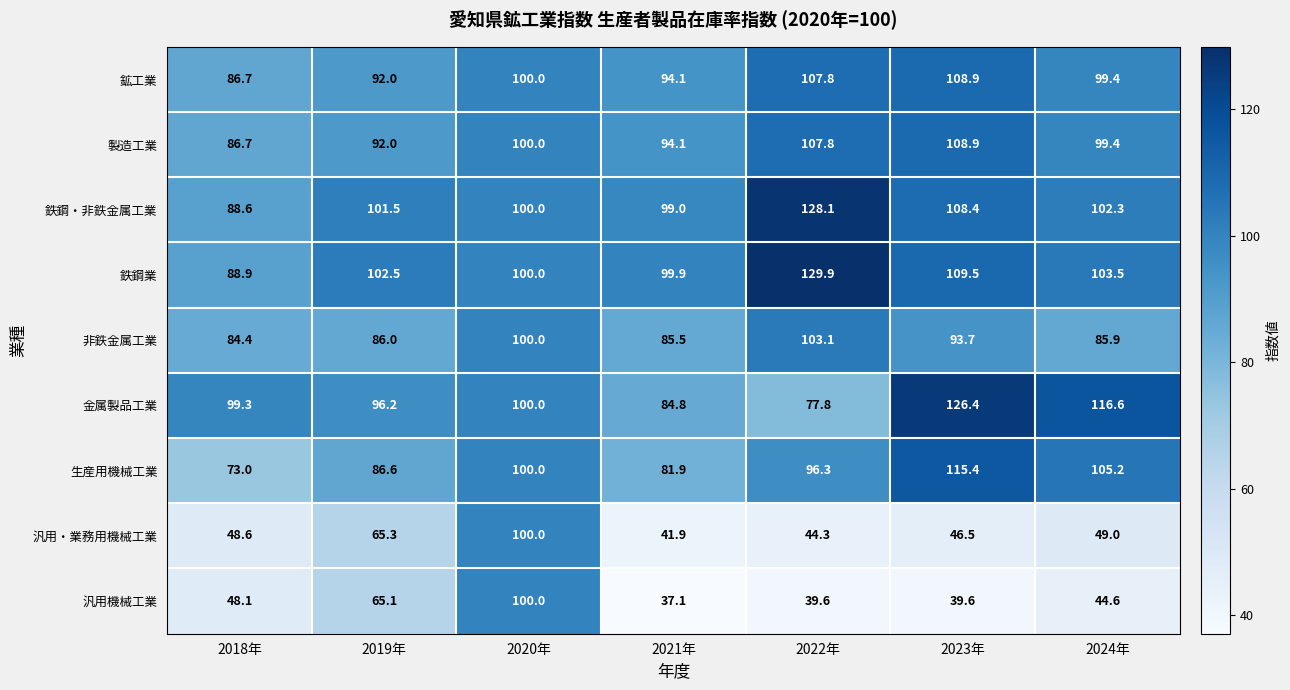

Where does the 汎用機械工業 series first go above 44?

2018年